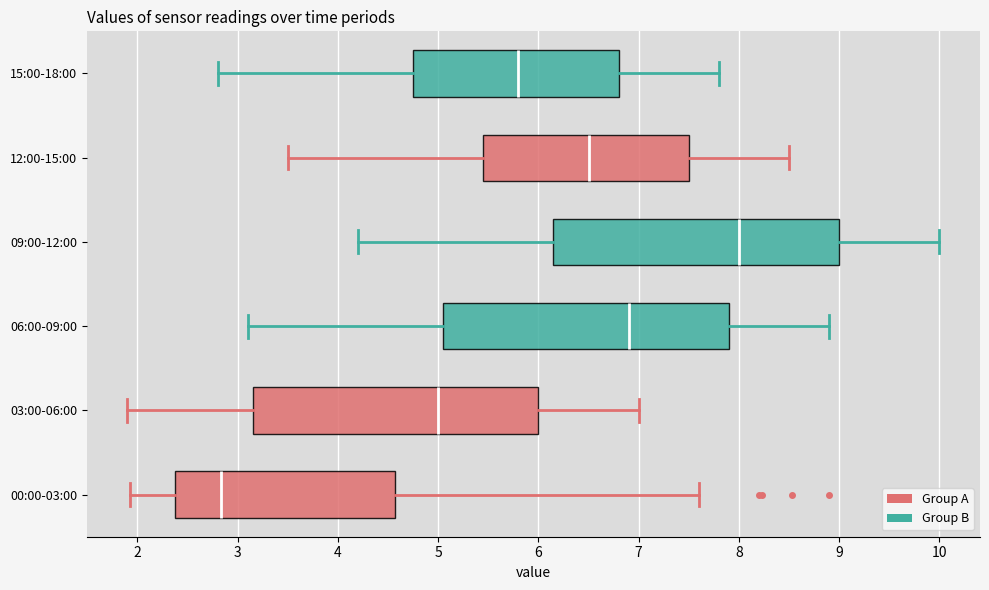

Reading bottom to top, read every box against the x-axis: the position of its median line, the range the box covers, and the ends of its whiskers. The values are not printed on the chart, so give them approximately, as read against the axis.

00:00-03:00: median 2.8, box 2.4 to 4.6, whiskers 1.9 to 7.6
03:00-06:00: median 5.0, box 3.2 to 6.0, whiskers 1.9 to 7.0
06:00-09:00: median 6.9, box 5.1 to 7.9, whiskers 3.1 to 8.9
09:00-12:00: median 8.0, box 6.2 to 9.0, whiskers 4.2 to 10.0
12:00-15:00: median 6.5, box 5.5 to 7.5, whiskers 3.5 to 8.5
15:00-18:00: median 5.8, box 4.8 to 6.8, whiskers 2.8 to 7.8